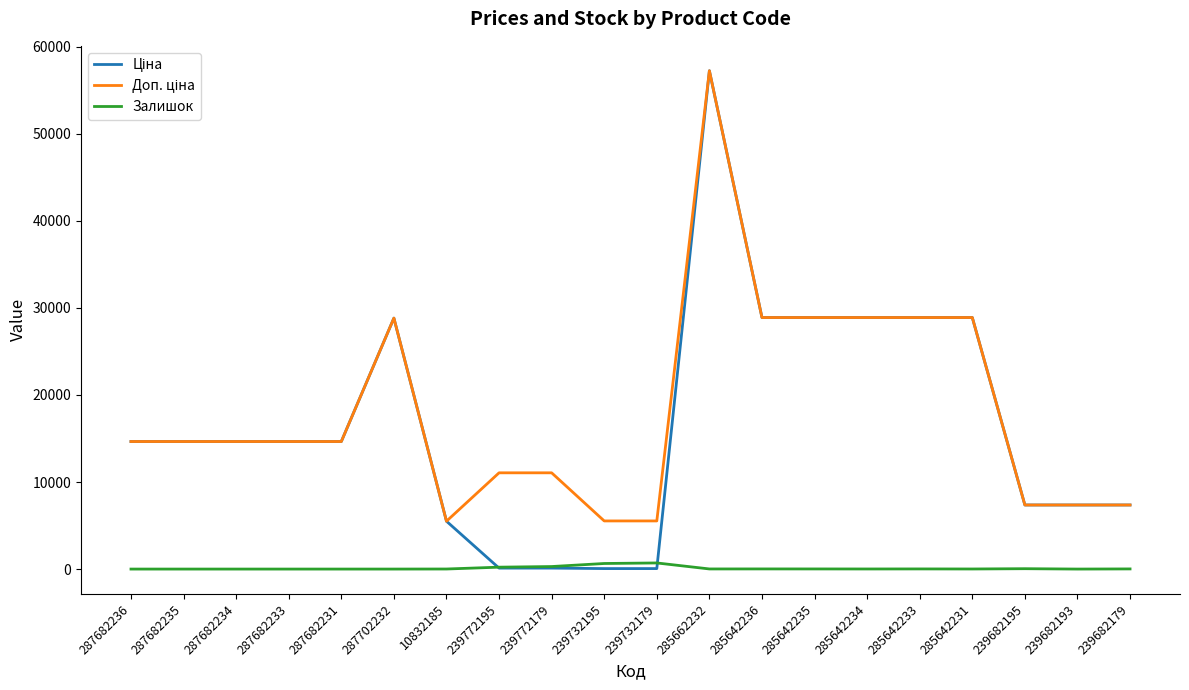

At which category is the sum across all series the highest?

285662232